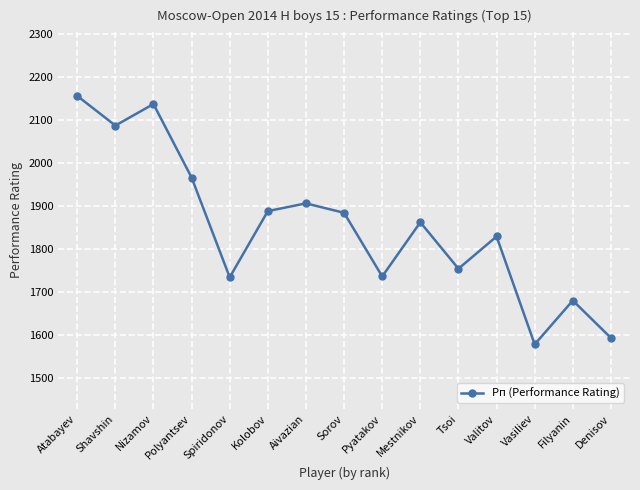

How many points are higher than both their immediate neighbors (excluding endpoints)?

5